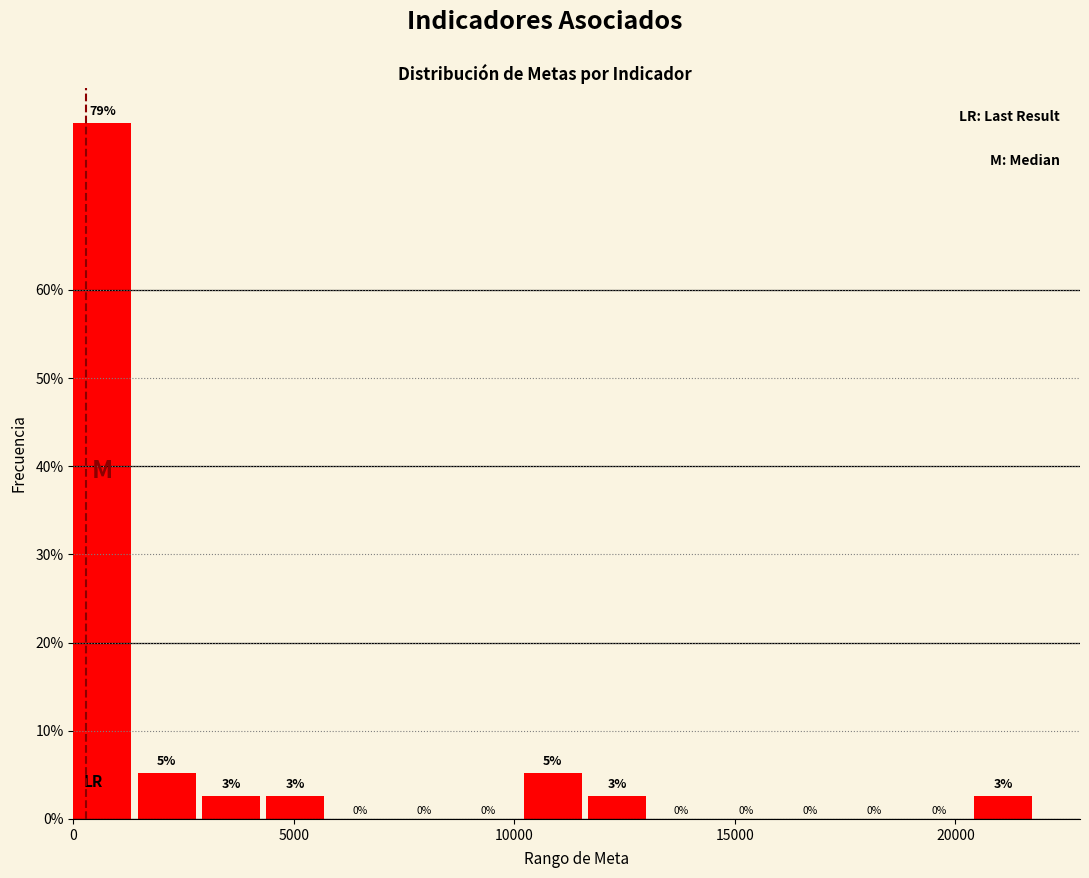

Read against the x-axis, roughly where is the centre of the tallest bar?

500